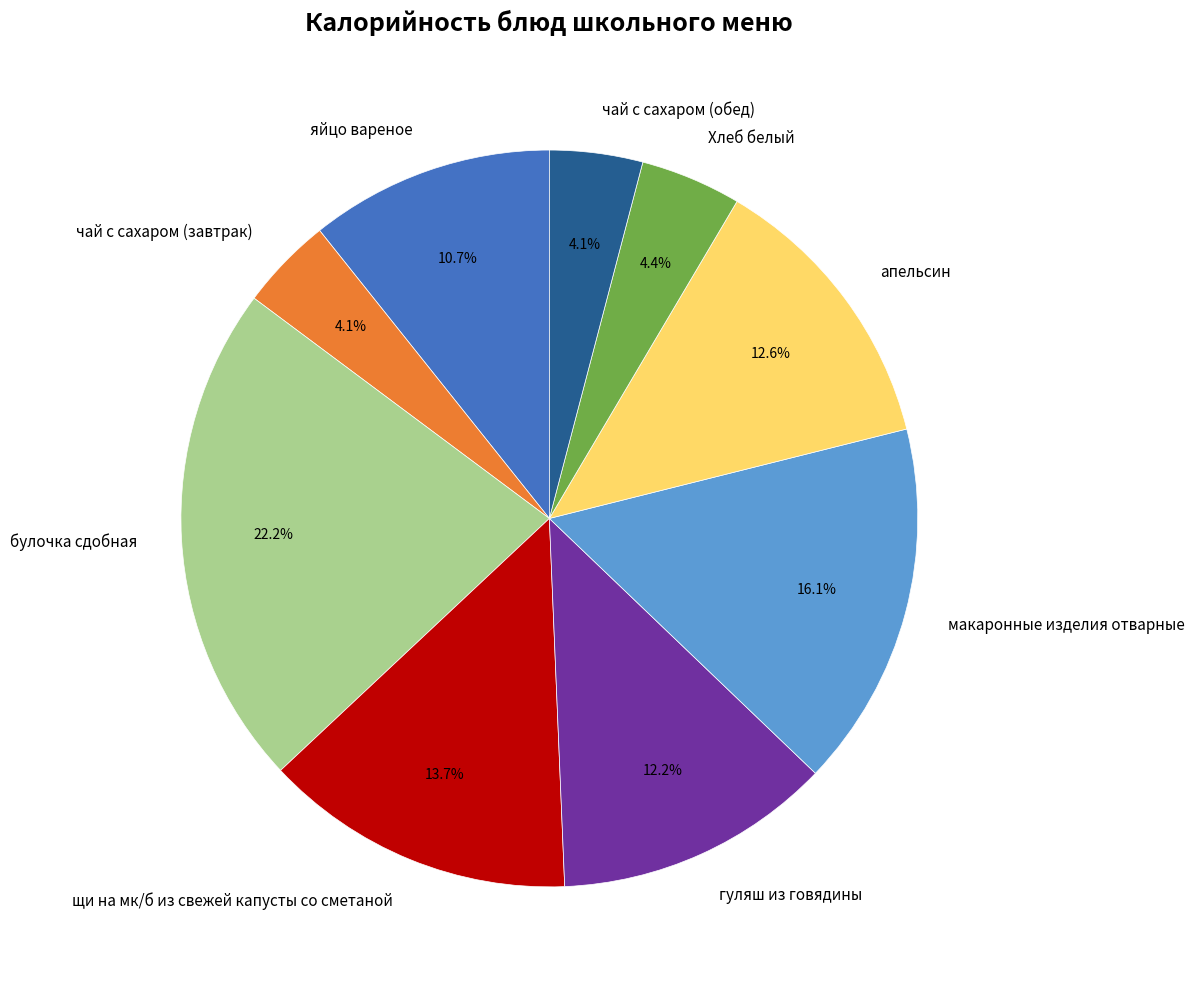

Does чай с сахаром (завтрак) represent more than half of the total?

No